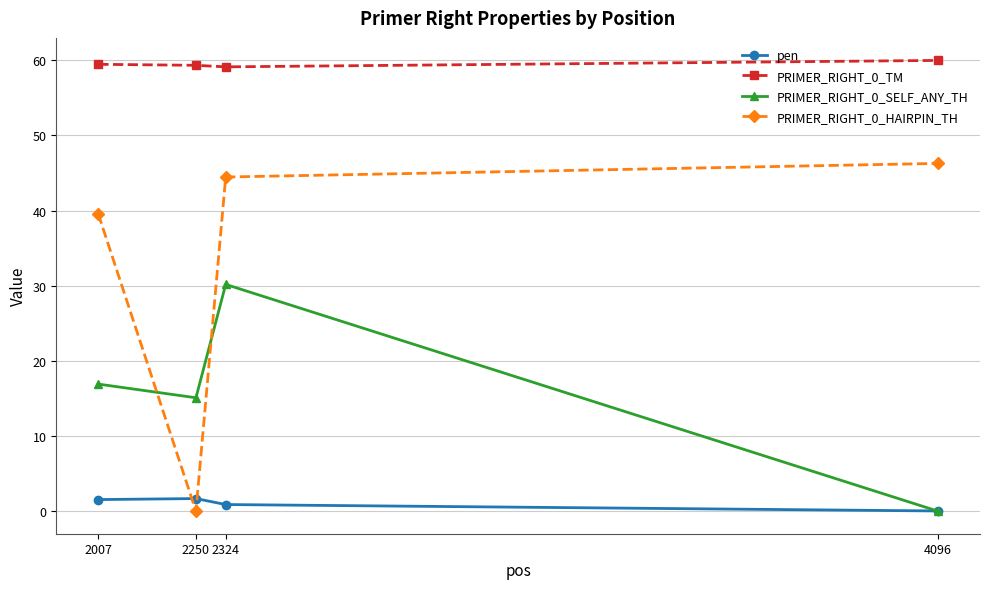

At which label does pen first exceed 1?

2007